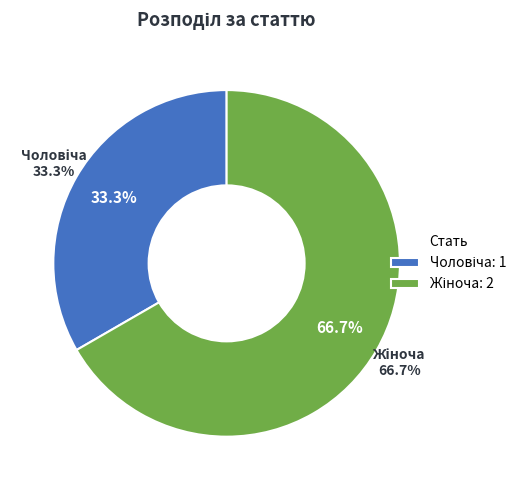

What percentage is the Чоловіча slice, to the nearest percent?

33%